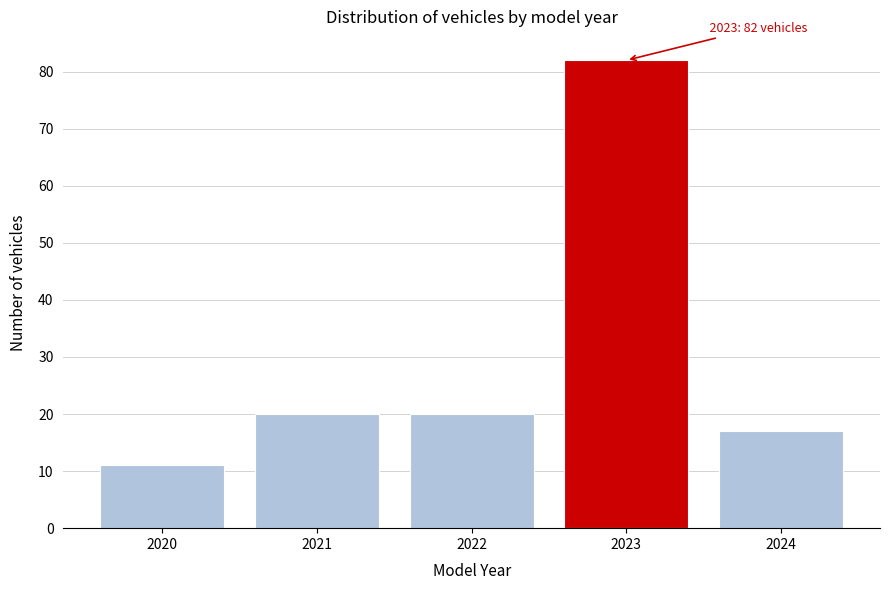

Over which range of the x-axis is the bar tallest?

2022.5 to 2023.5